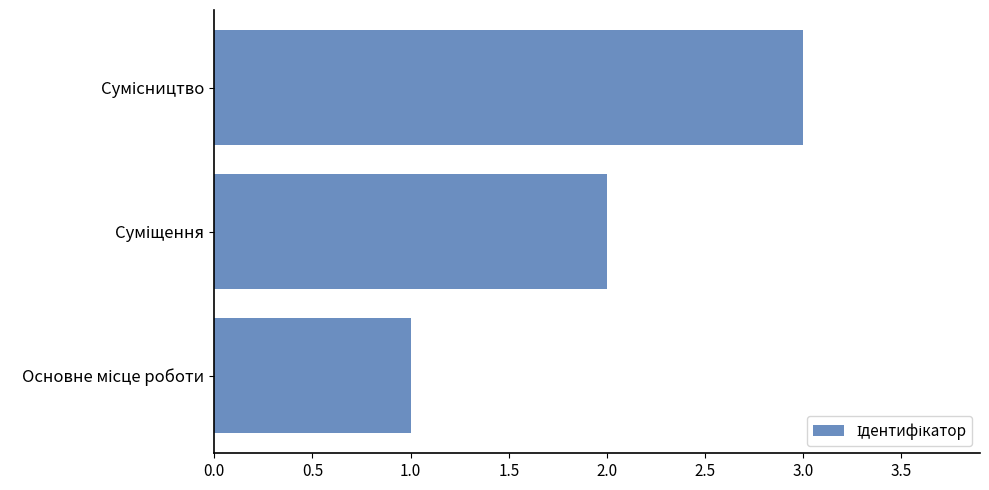

What is the sum of all values?

6